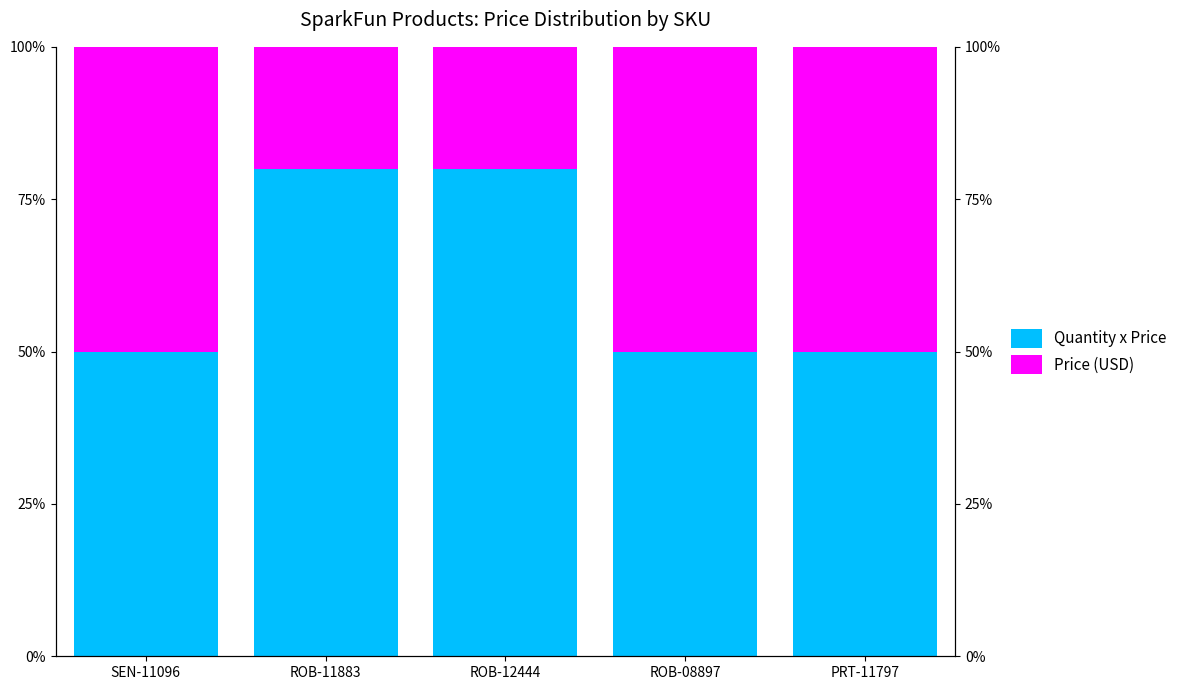

Reading right to left, list all the values displayed in this chart.

Quantity x Price: 50	50	80	80	50
Price (USD): 50	50	20	20	50